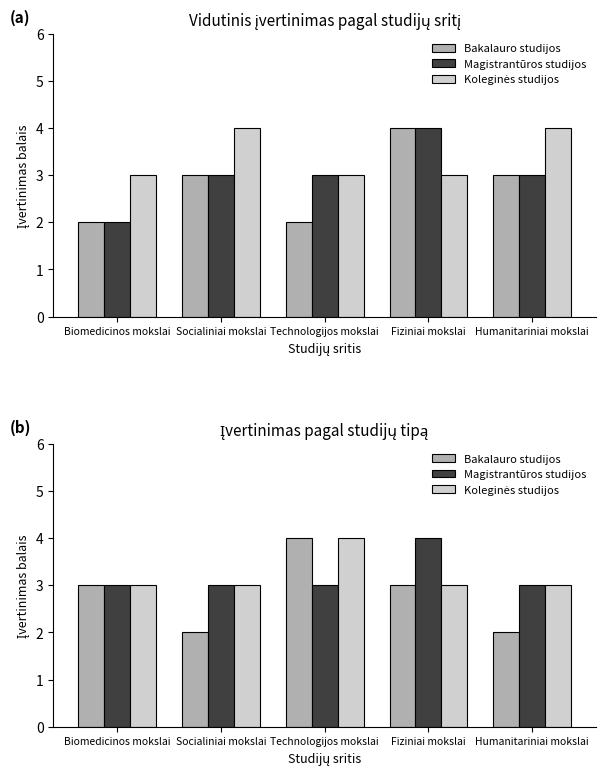

Rank the categories by Bakalauro studijos value from lowest to highest.

Socialiniai mokslai, Humanitariniai mokslai, Biomedicinos mokslai, Fiziniai mokslai, Technologijos mokslai